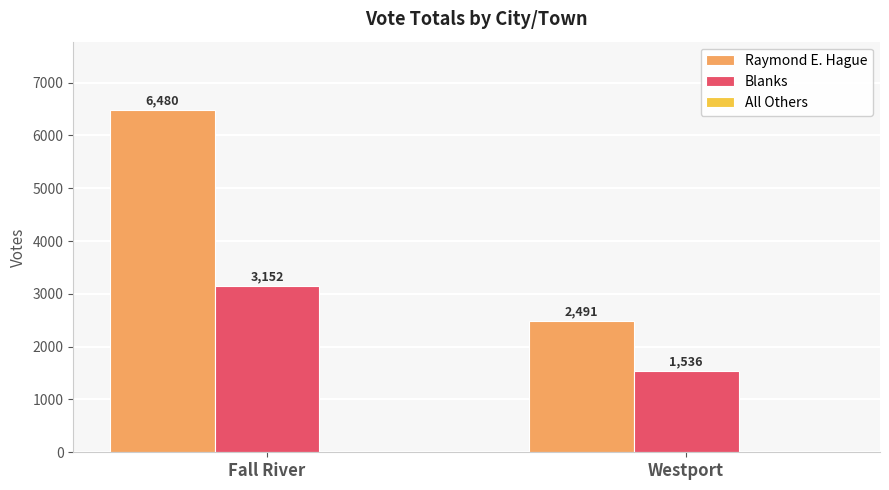

Is the value of Raymond E. Hague at Westport greater than the value of Blanks at Westport?

Yes